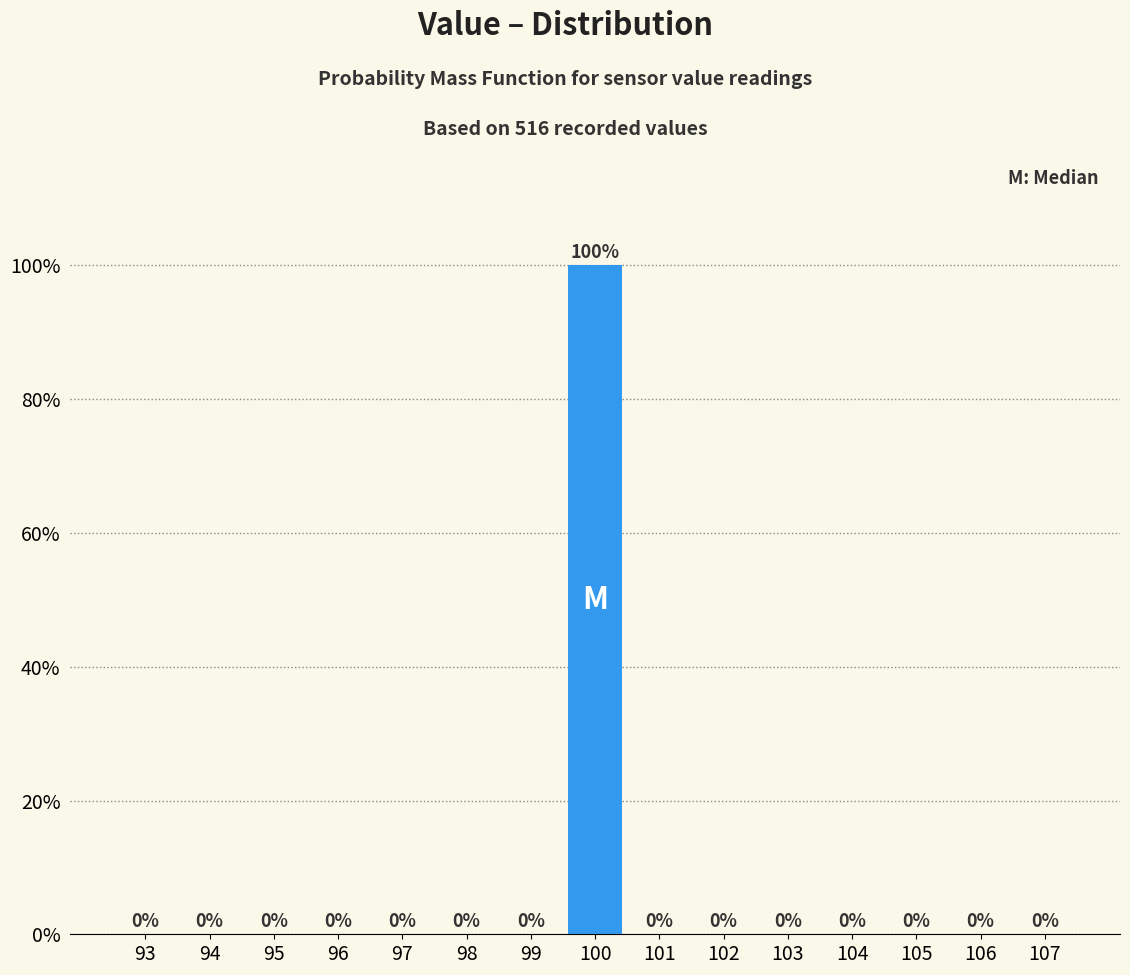

How tall is the bar that spans 99.5 to 100.5 on the x-axis?

100